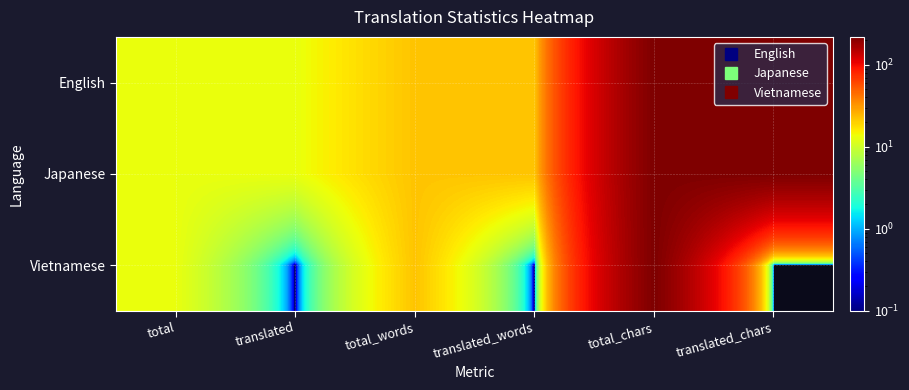

Which category has the lowest value across all series?

translated